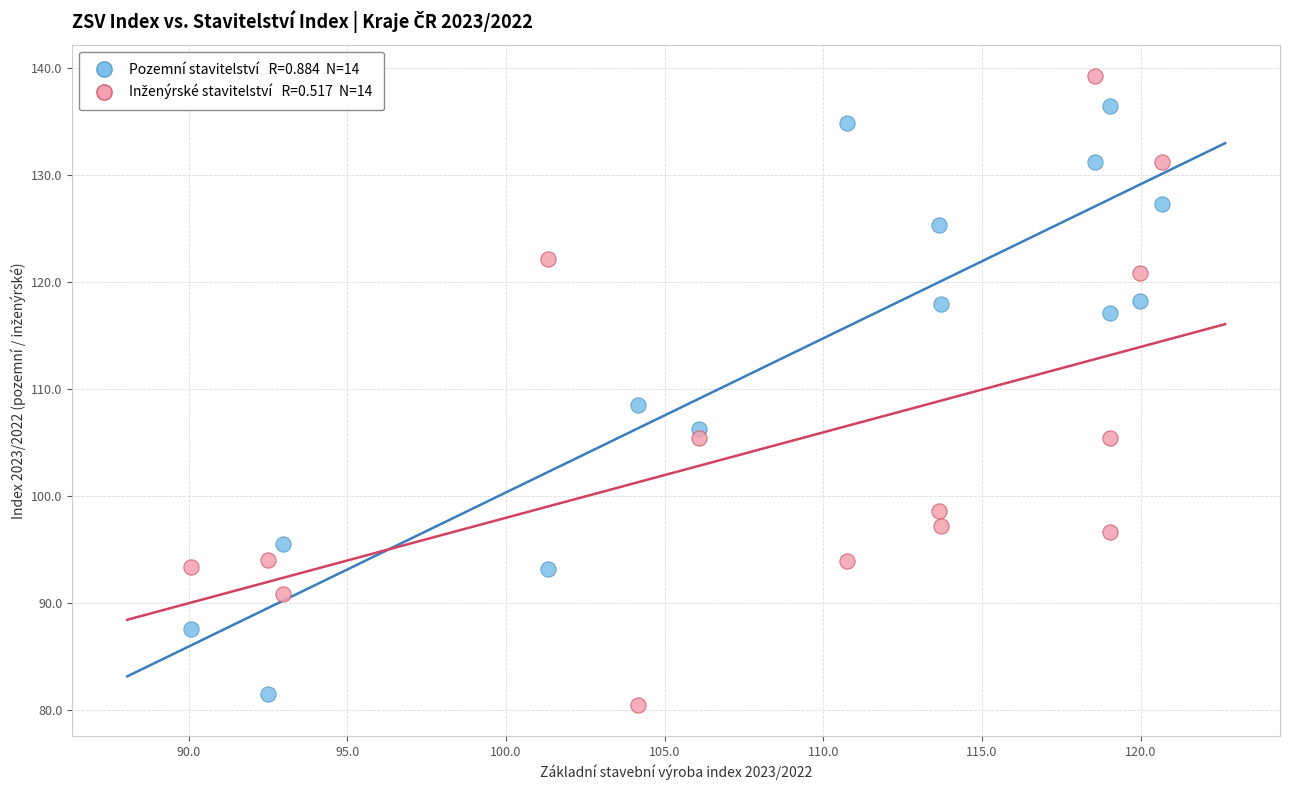

Across all data points, what is the range of X values (max minus min)?

30.6